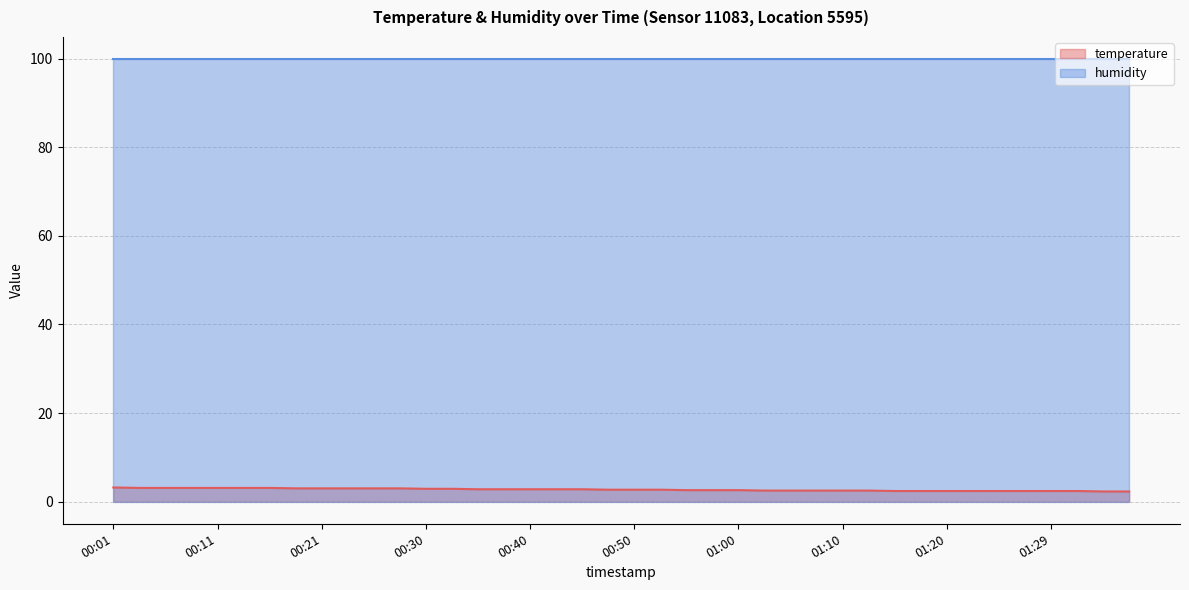

What position from the left is 00:11?

5